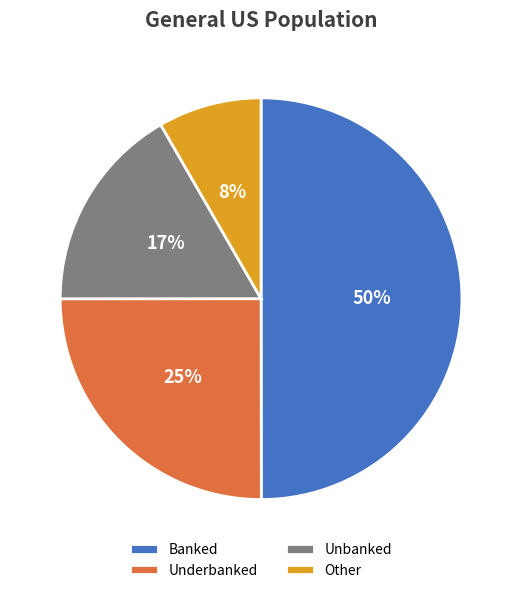

To the nearest percent, what is the average slice percentage?

25%